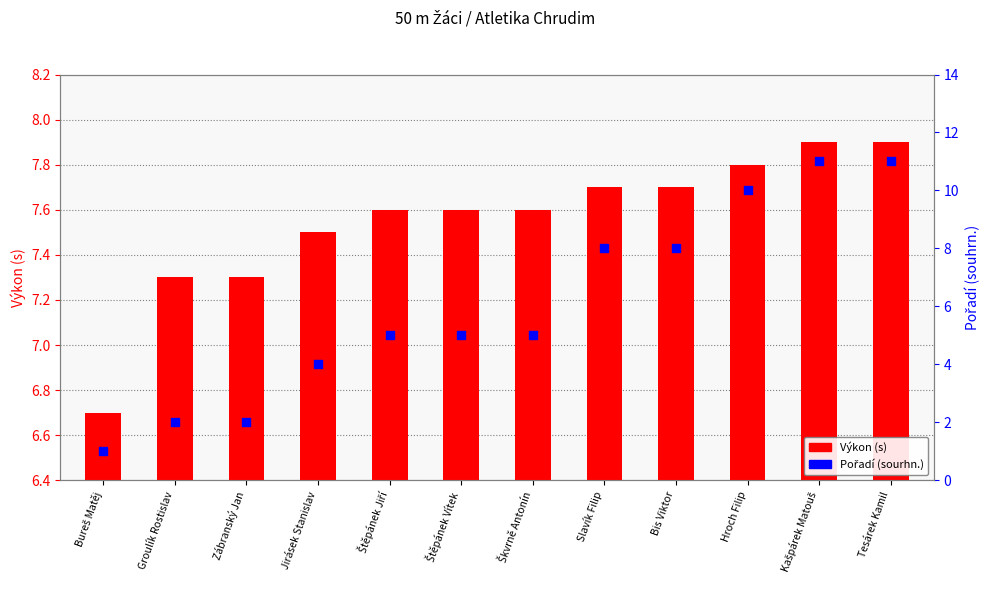

Which series has the widest spread of Y values?

Pořadí (sourhn.)